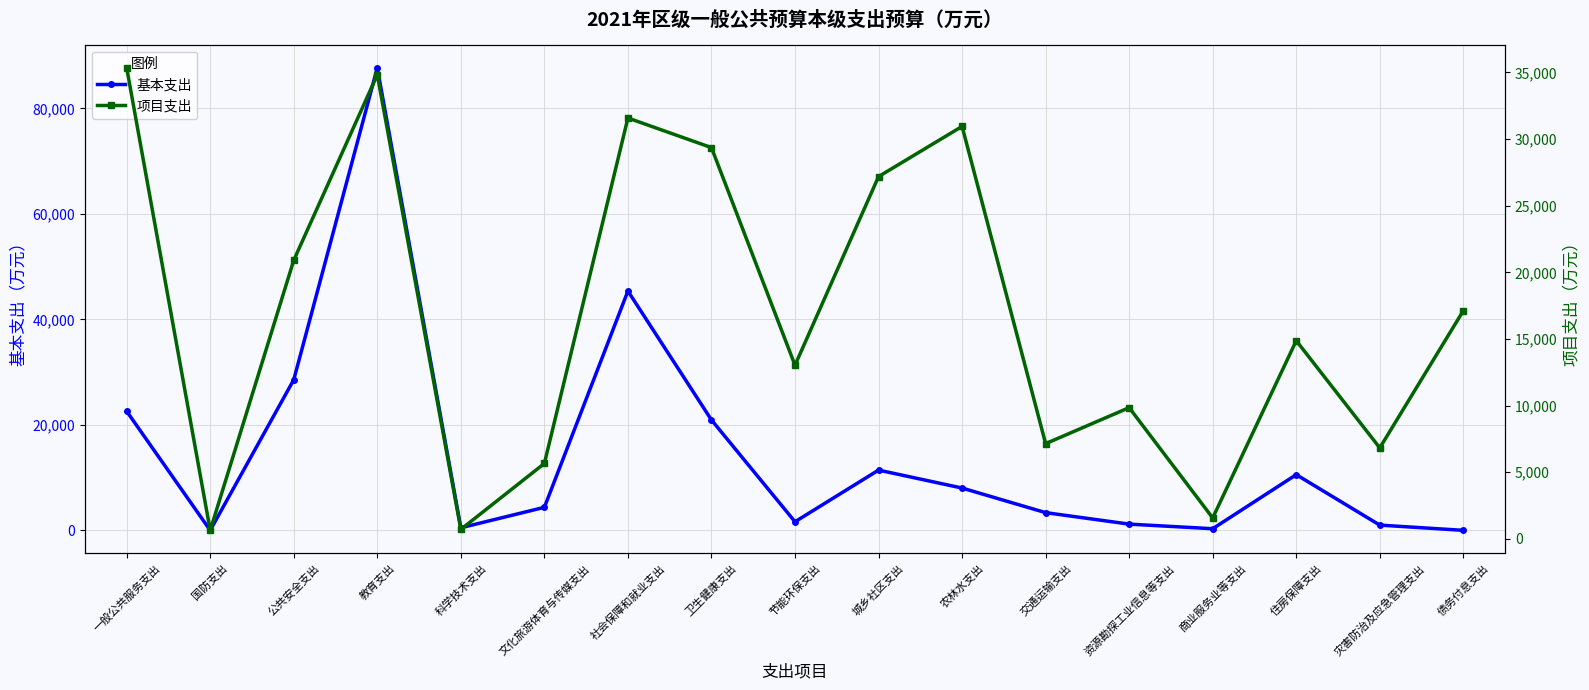

How many lines are shown in the chart?

2